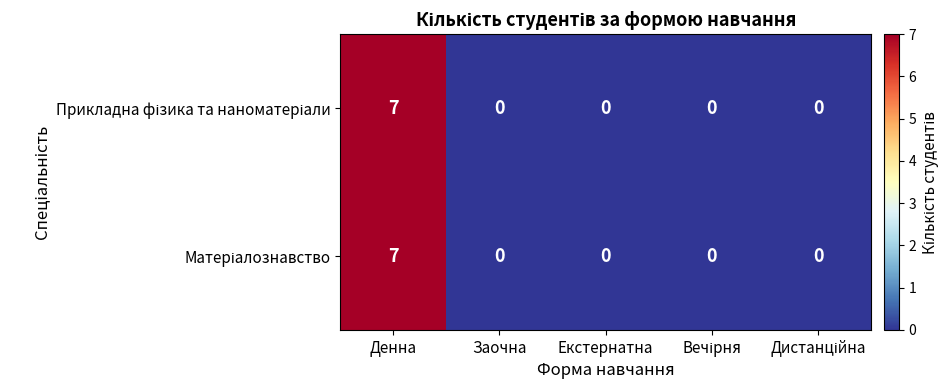

At which category is the sum across all series the highest?

Денна